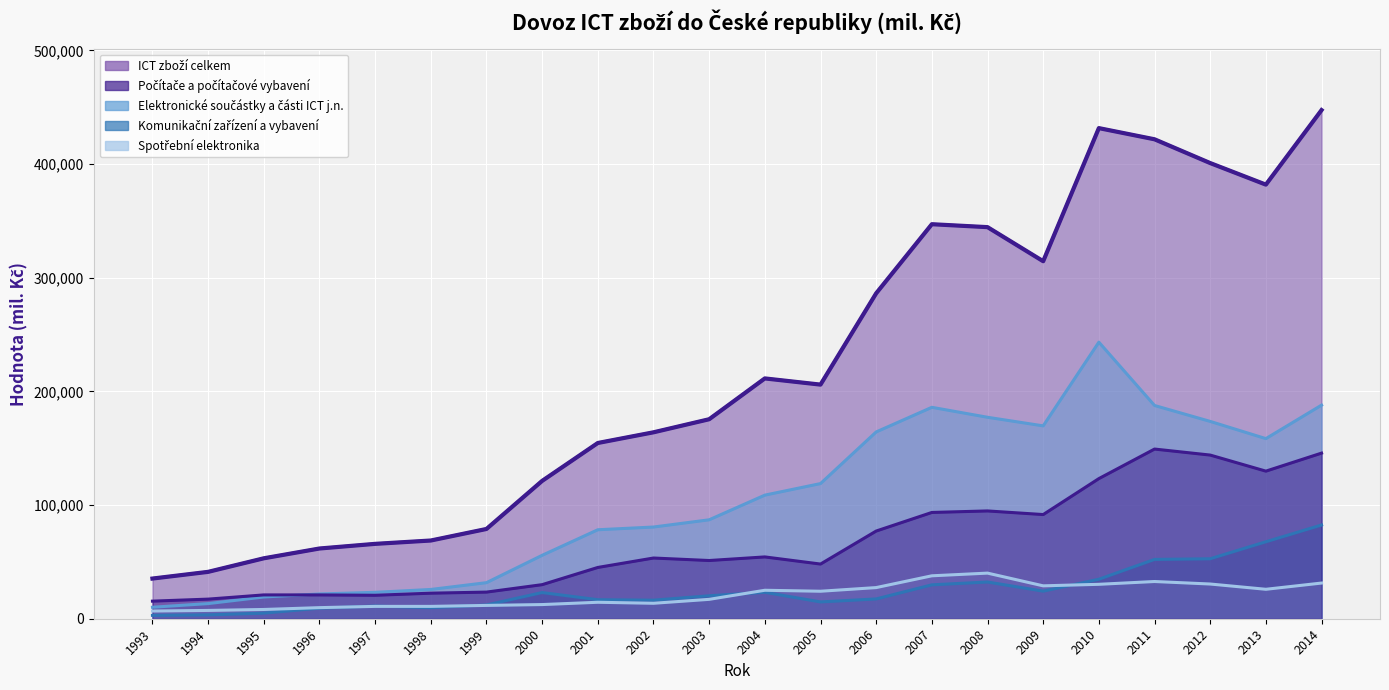

Count the number of categories in the chart.

22